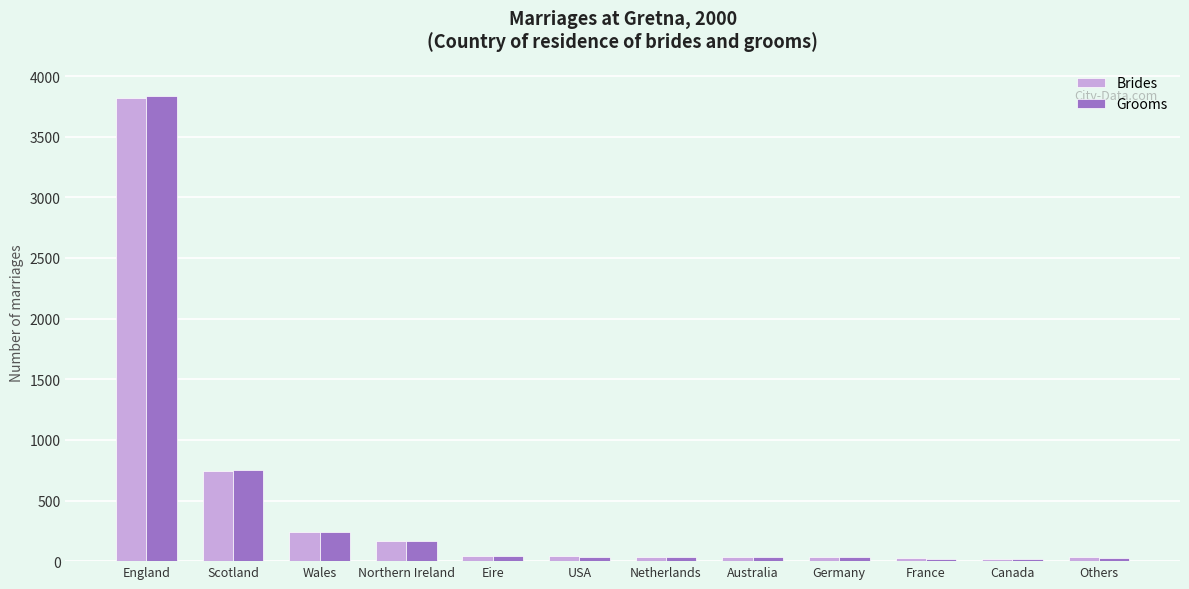

What is the greatest value displayed?

3837